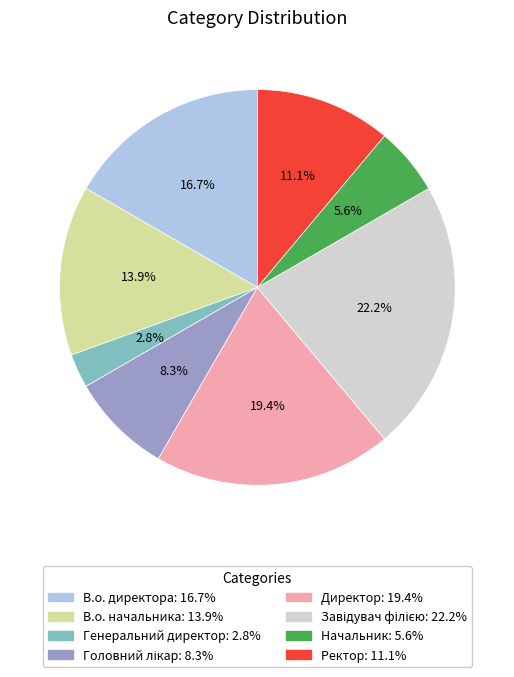

To the nearest percent, what portion does Директор represent?

19%